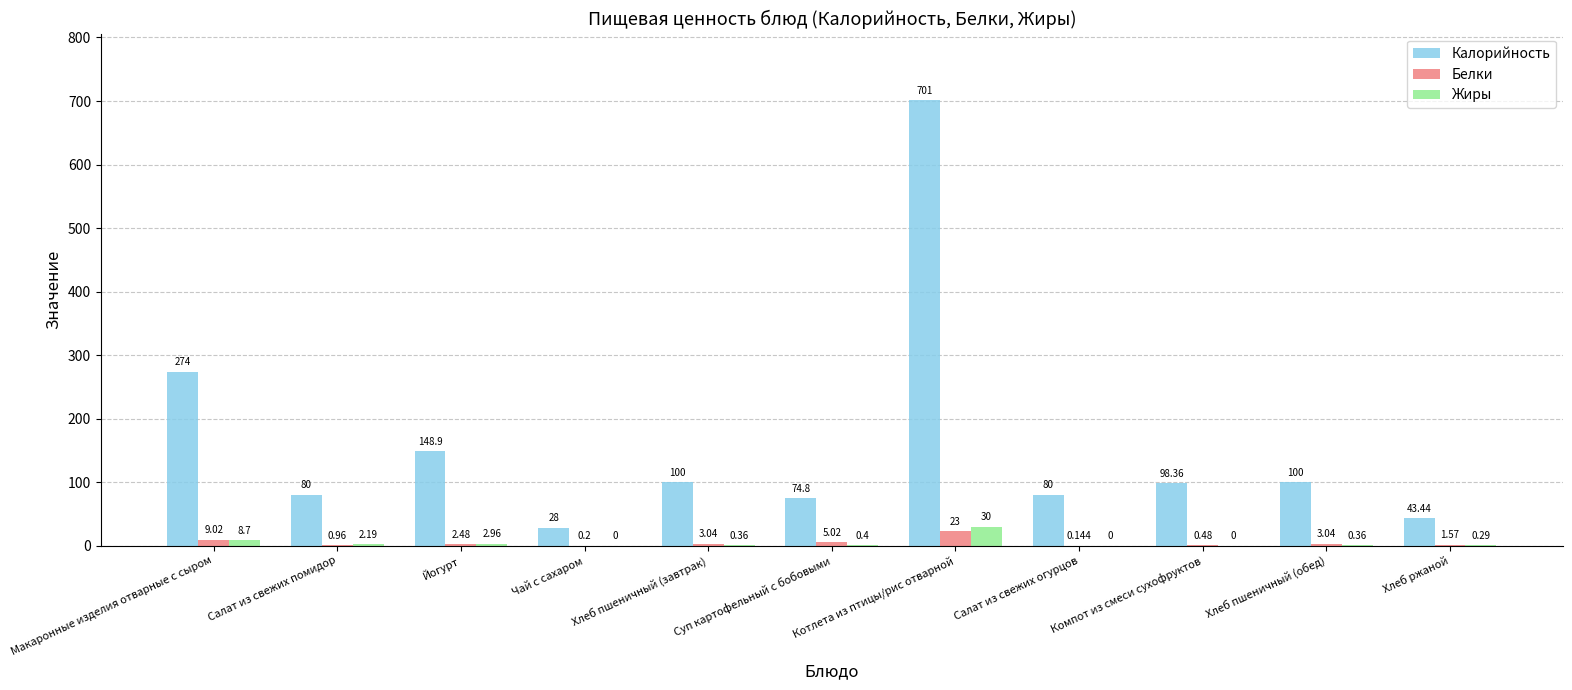

Which series changed the most between Чай с сахаром and Хлеб пшеничный (завтрак)?

Калорийность